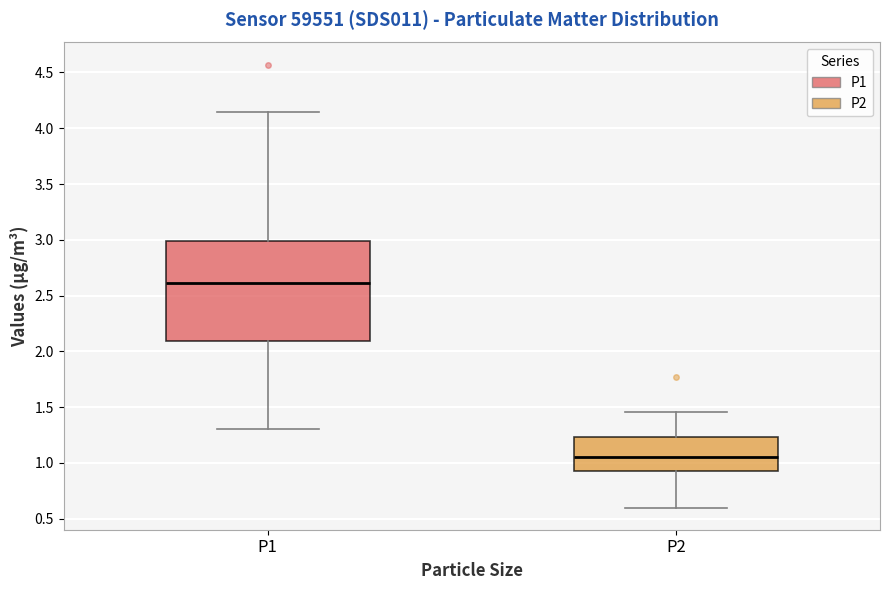

Reading left to right, transcribe this box plot: for each box, give where its median line is, the range the box spans, and where its two whiskers end, as read against the y-axis. The values are not printed on the chart, so give them approximately, as read against the axis.

P1: median 2.60, box 2.10 to 3.00, whiskers 1.30 to 4.15
P2: median 1.05, box 0.95 to 1.25, whiskers 0.60 to 1.45